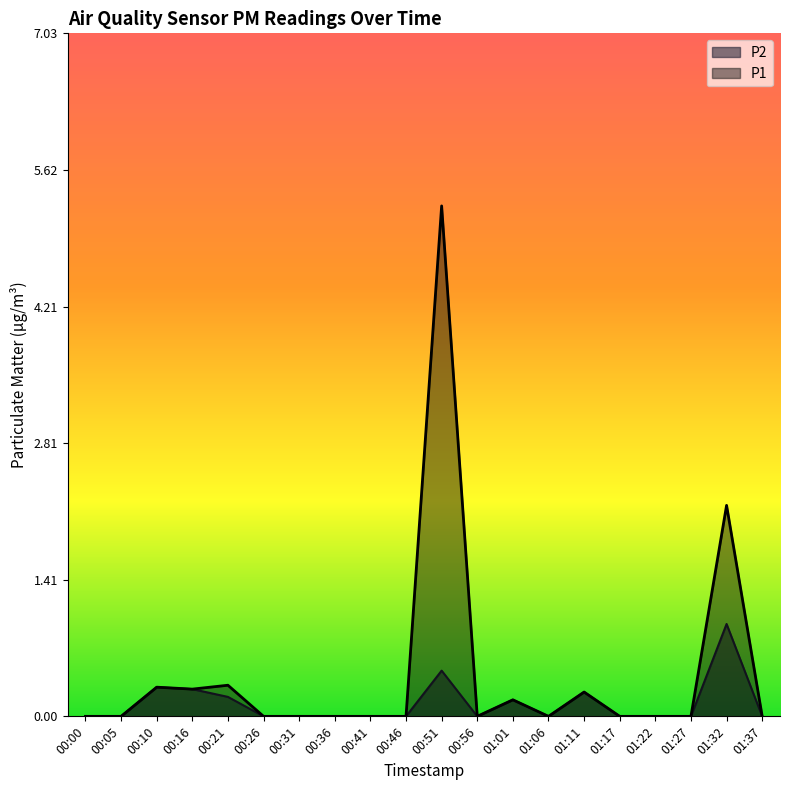

Rank the series by their average value, from highest to lowest.

P1, P2